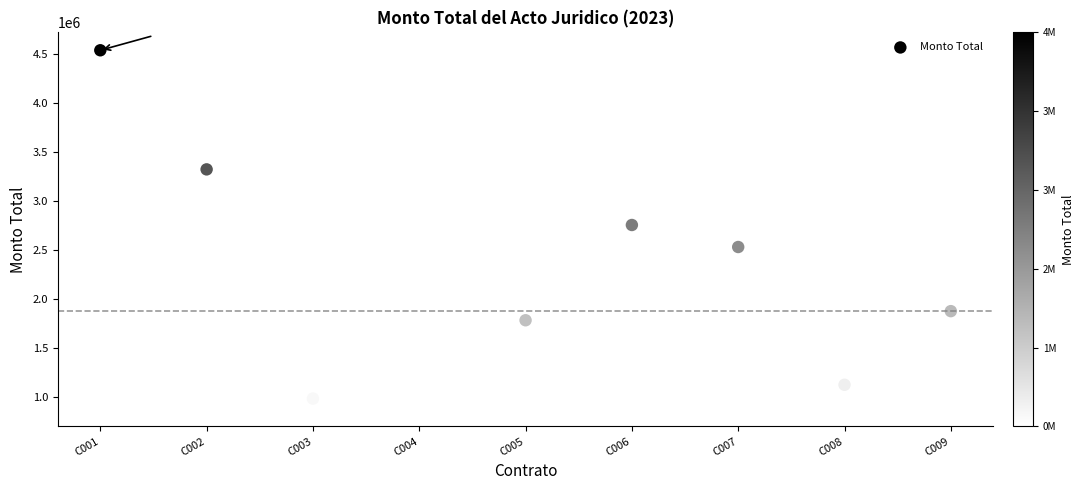

What Y value in the scatter plot is closest to 2708240?

2752578.3